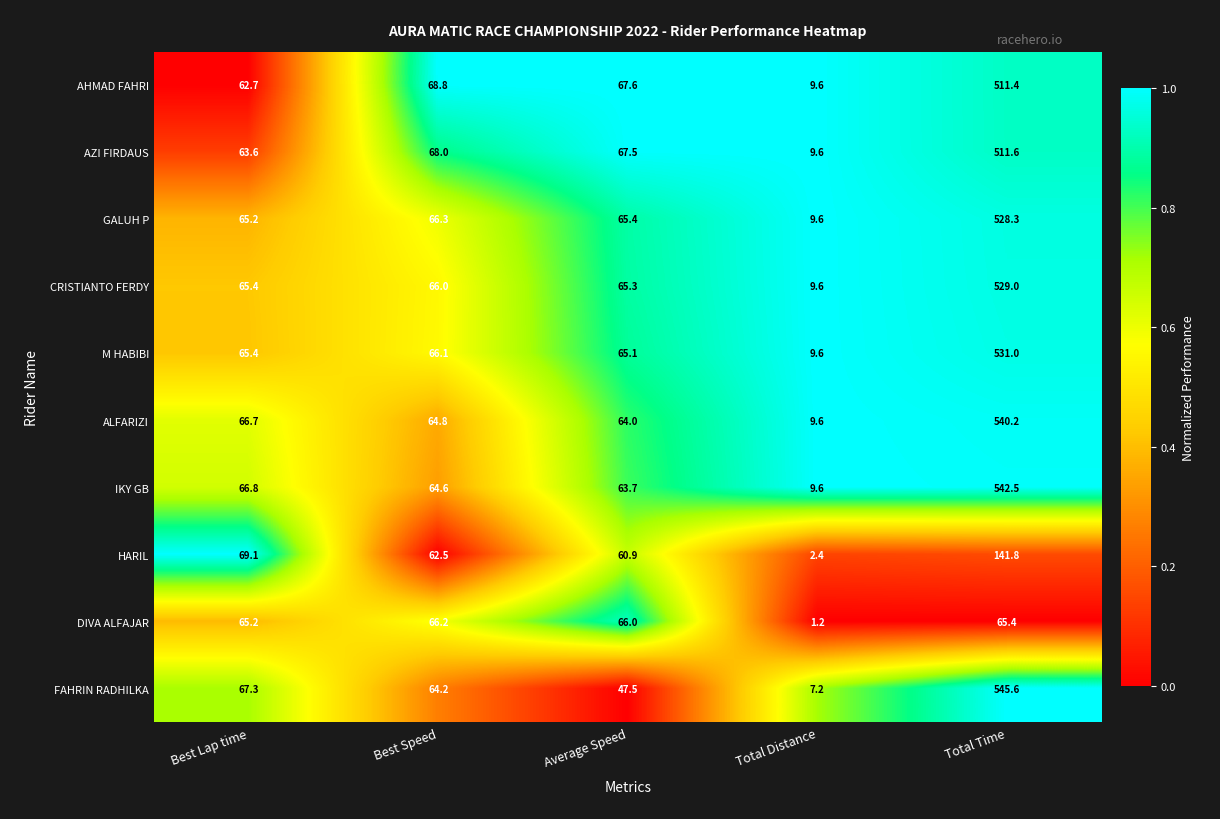

What is the sum of the HARIL values at Average Speed and Best Speed?

123.4